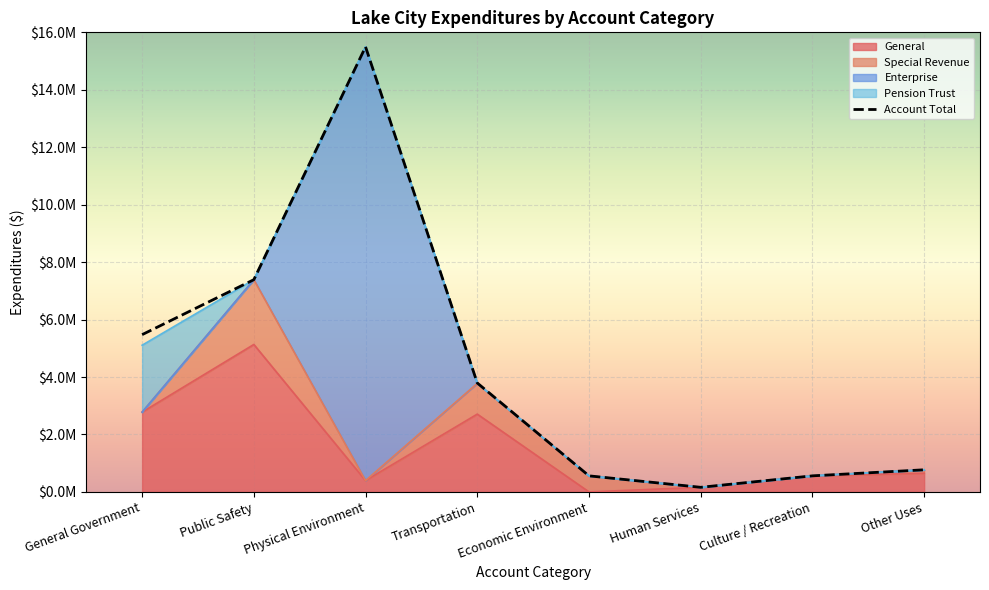

Reading left to right, extract all data points from this chart.

5474728	7388583	15494370	3792158	558946	160000	559025	769798